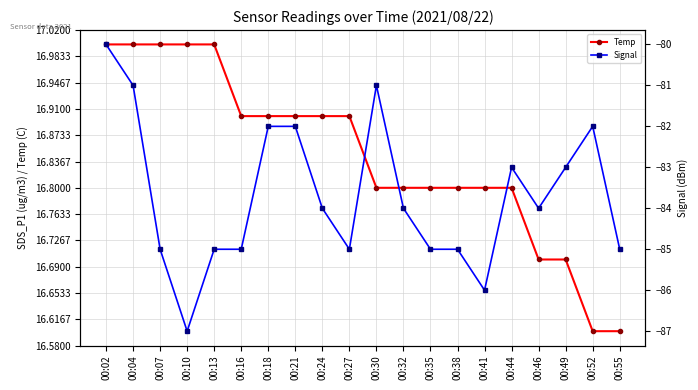

What is the maximum value for Temp?

17.0